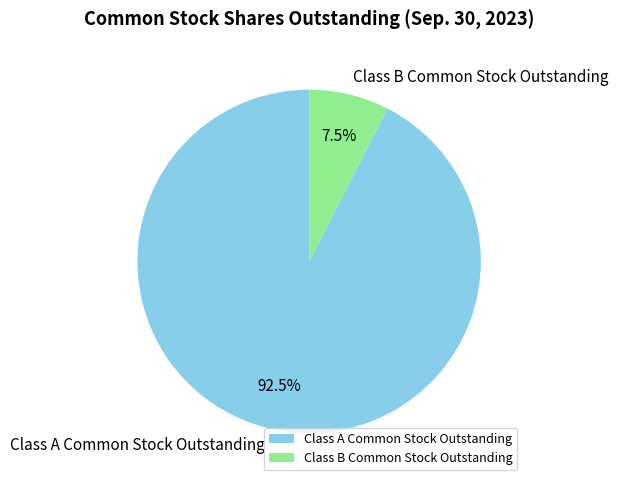

Is it true that Class B Common Stock Outstanding is 21% of the pie?

False